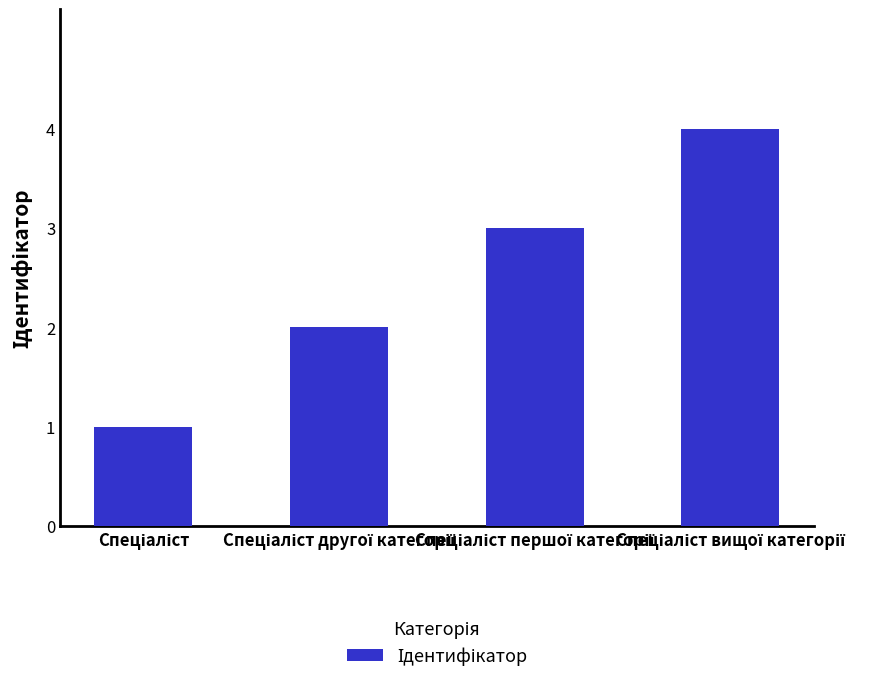

What is the difference between the maximum and minimum values?

3